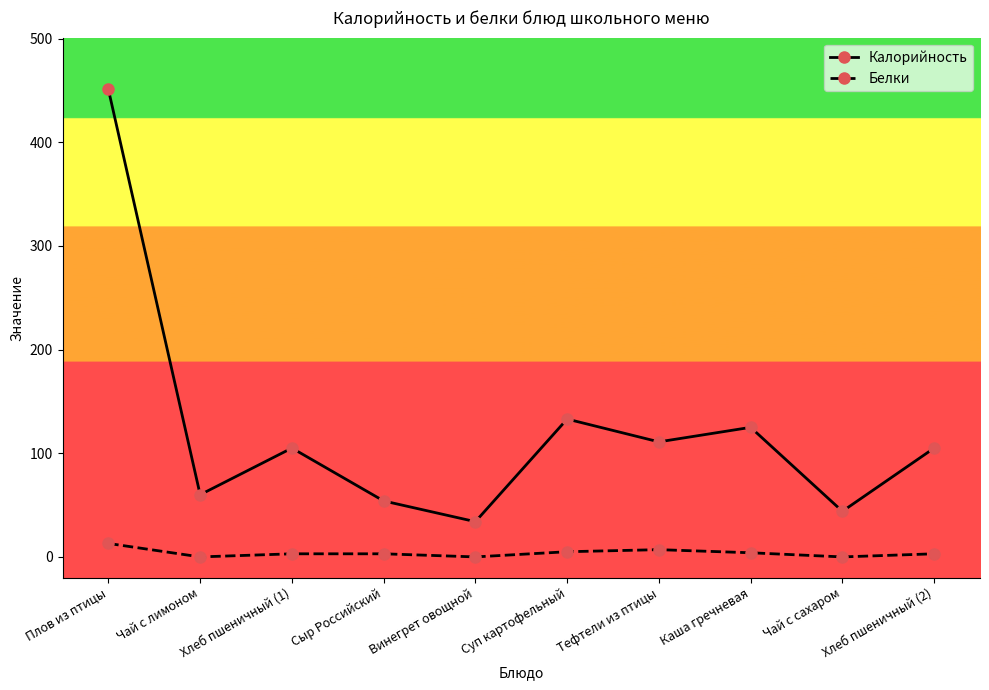

What is the difference between the maximum and minimum values in the Калорийность series?

417